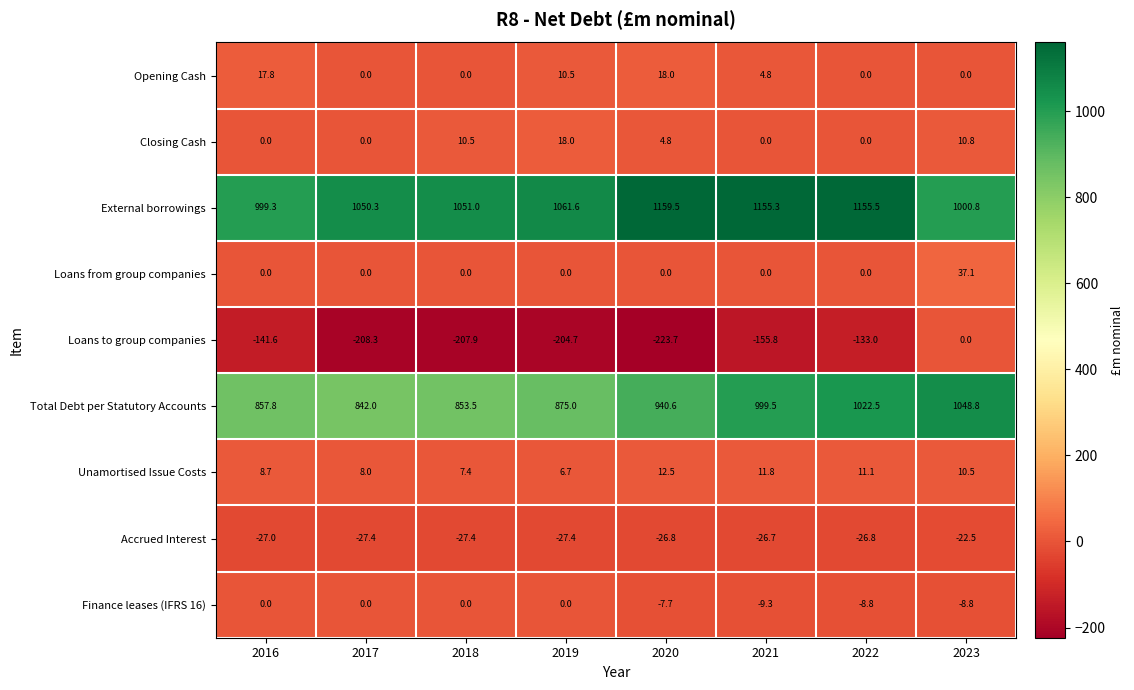

What is the difference between the Accrued Interest values at 2022 and 2018?

0.6